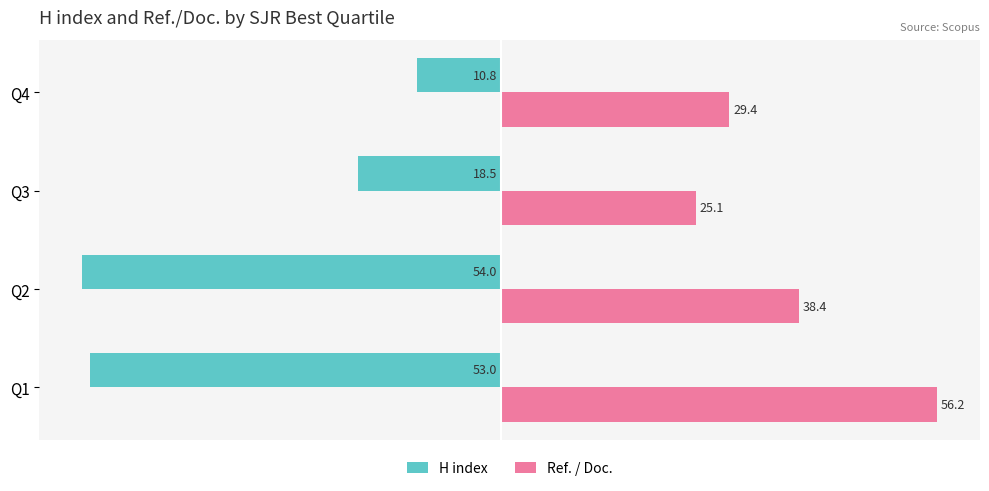

Which series has the largest total across all categories?

Ref. / Doc.